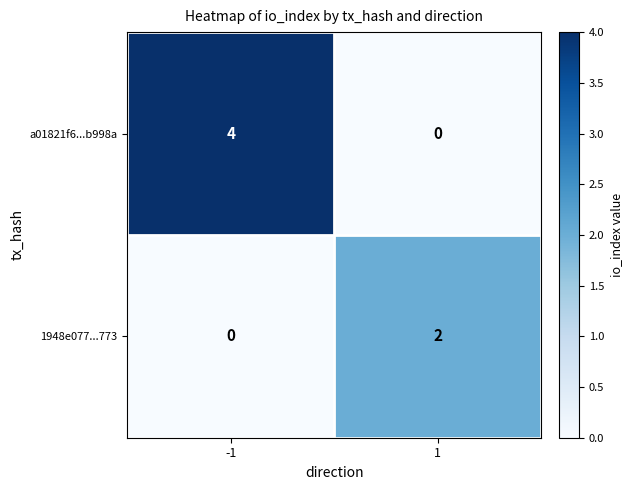

Reading left to right, extract all data points from this chart.

a01821f6...b998a: -1=4	1=0
1948e077...773: -1=0	1=2